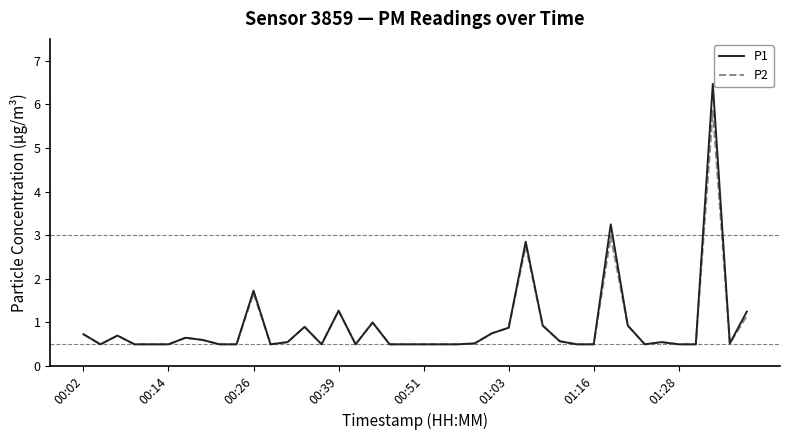

Does the chart display data point markers on the line(s)?

No